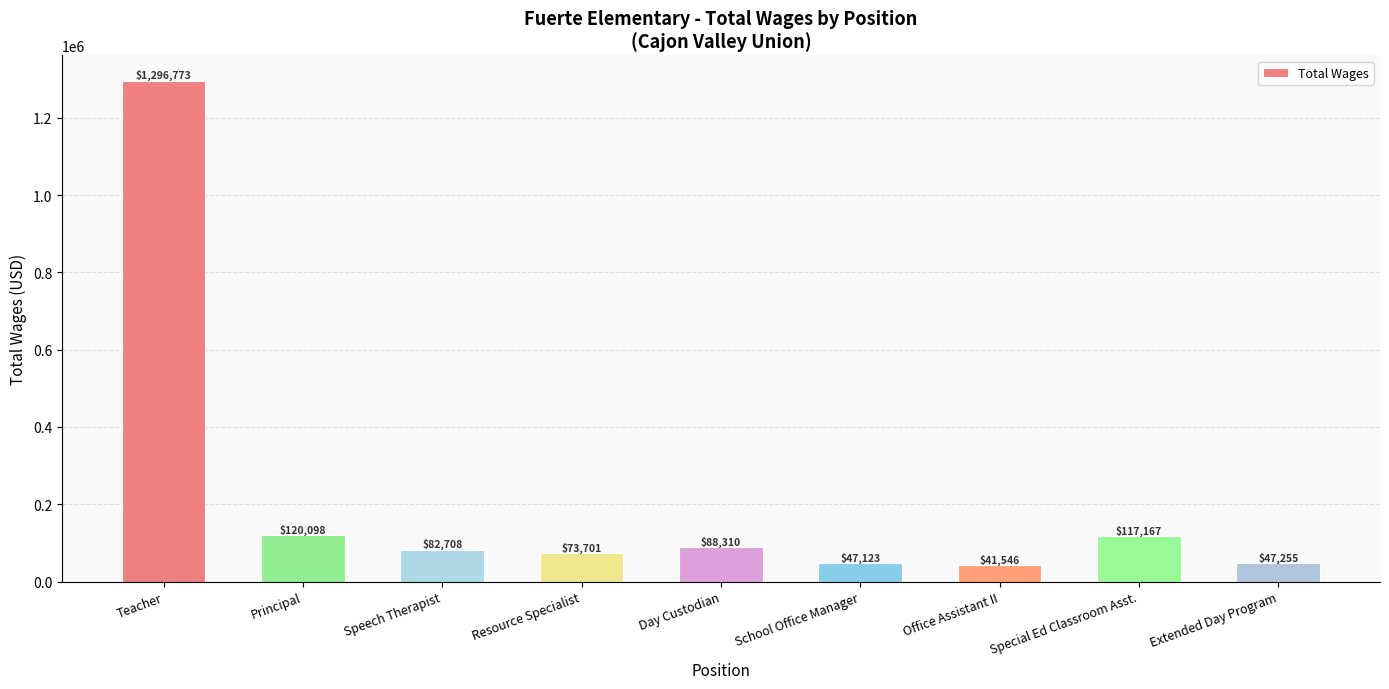

Reading left to right, what are all the values shown in this chart?

1296773	120098	82708	73701	88310	47123	41546	117167	47255